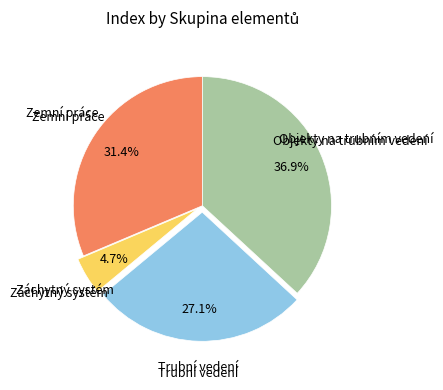

Is there a majority slice in this chart?

No